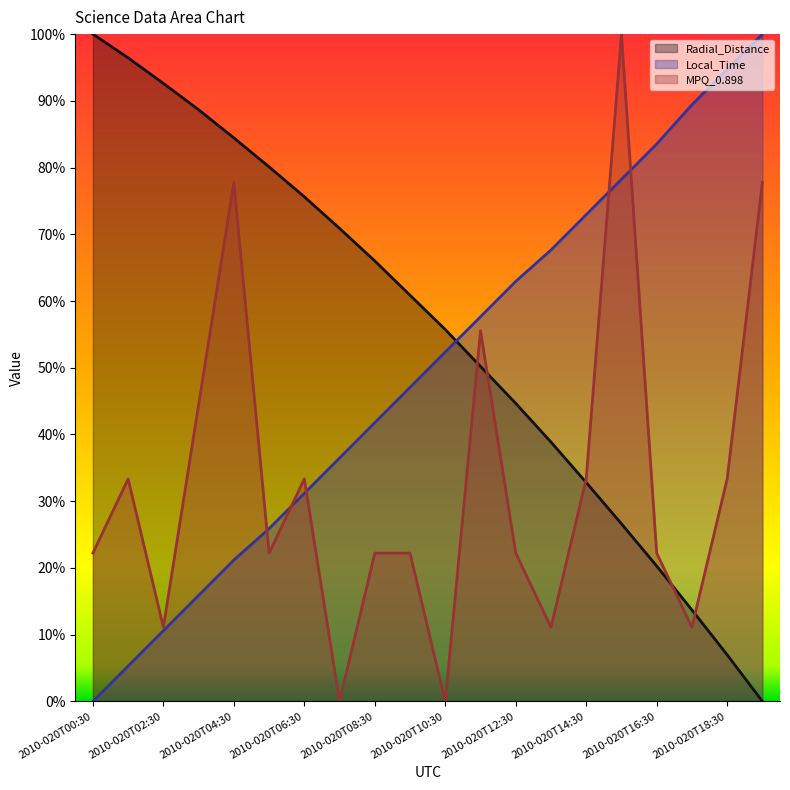

Between 2010-020T04:30 and 2010-020T17:30, which is larger?

2010-020T04:30